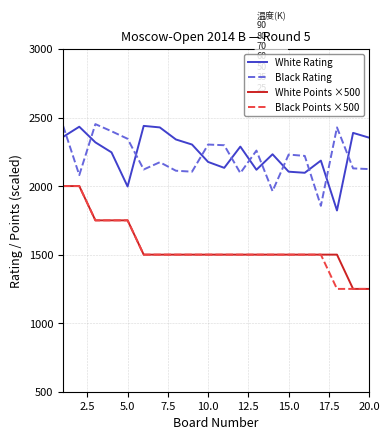

True or false: Black Rating and White Points ×500 cross at least once.

False